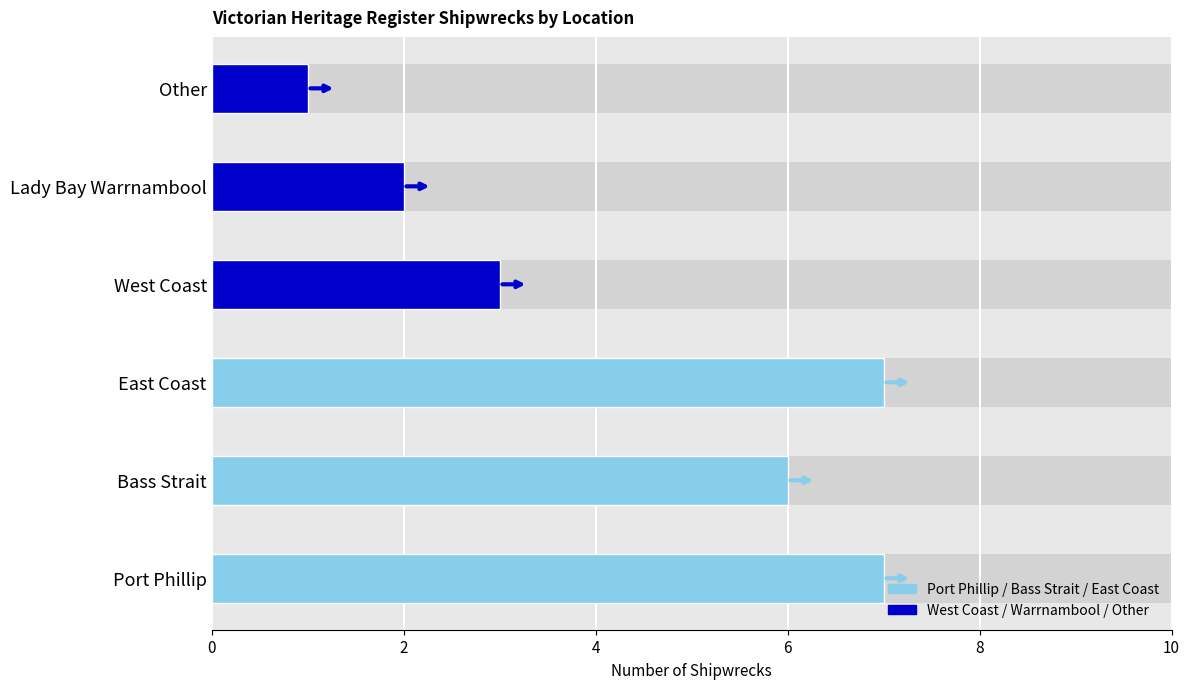

What is the greatest value displayed?

7